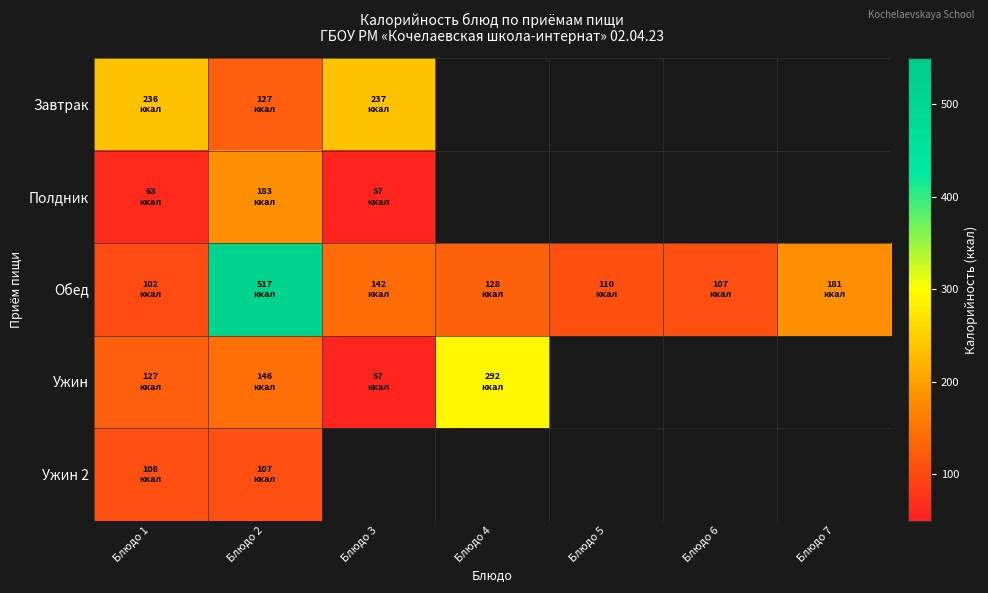

What is the difference between the maximum and minimum values in the Ужин 2 series?

0.8